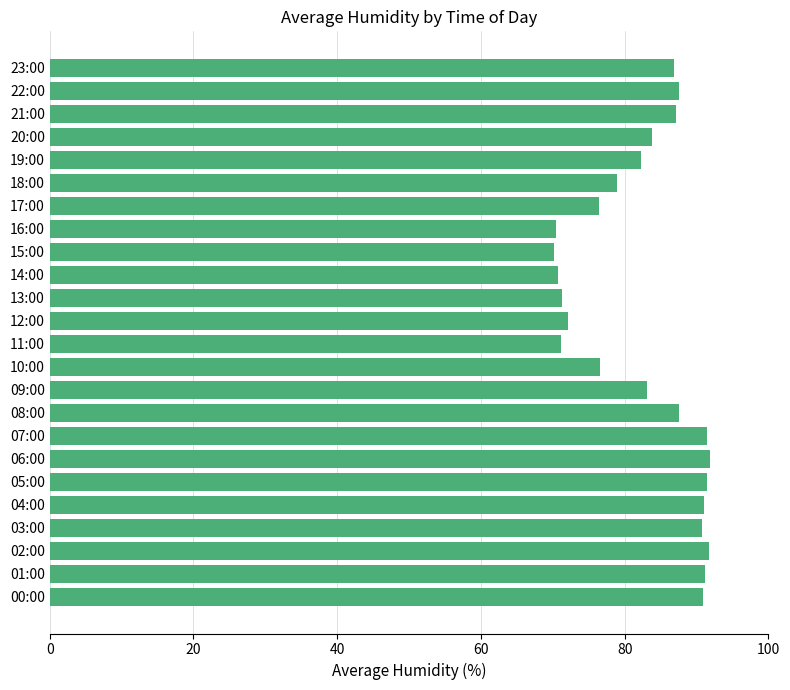

Which has a higher value, 04:00 or 22:00?

04:00